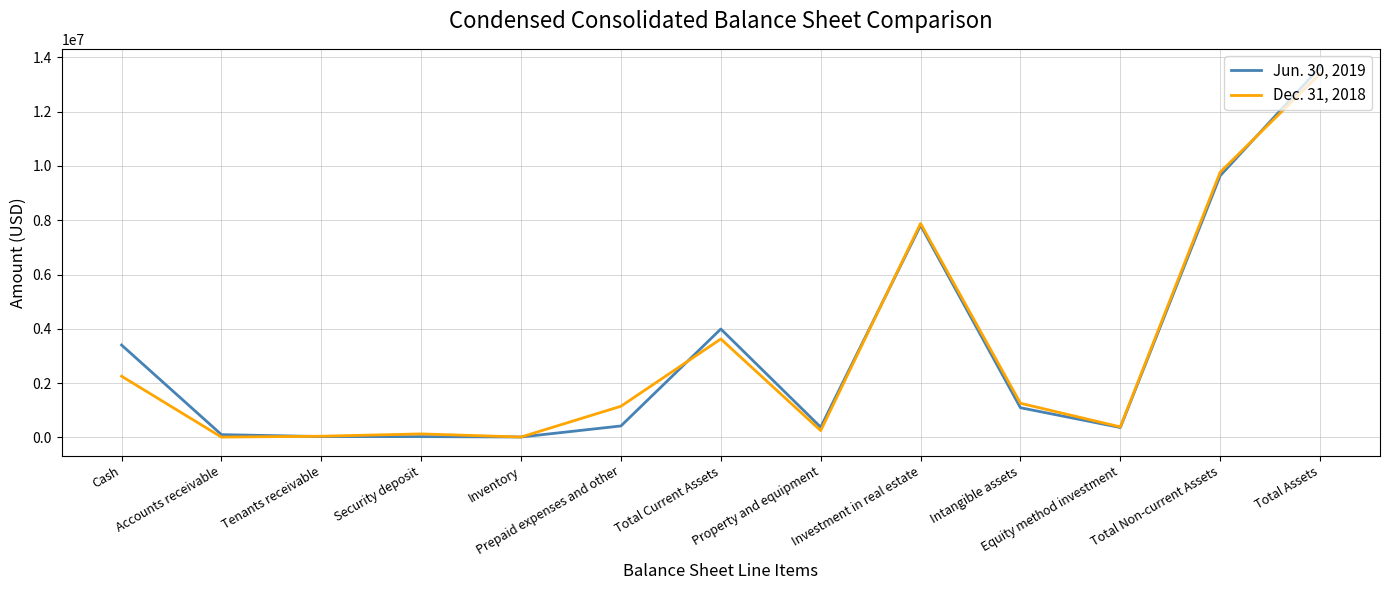

At which category is the sum across all series the highest?

Total Assets